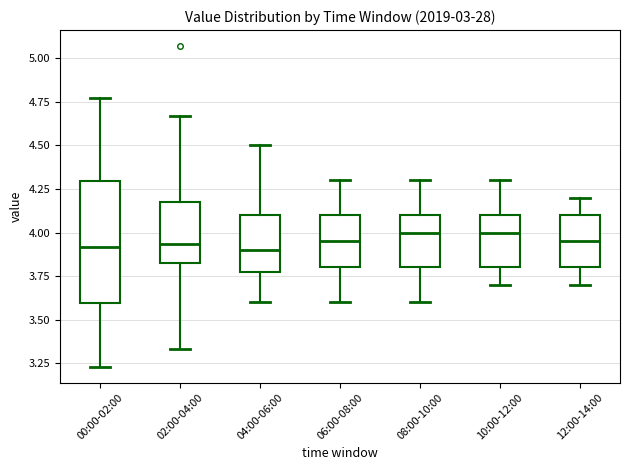

Where does the median line of the box for 02:00-04:00 sit on the y-axis? The values are not printed on the chart, so give them approximately, as read against the axis.

3.95